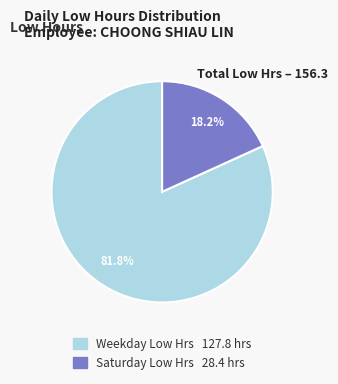

What portion of the pie excludes Saturday Low Hrs 28.4 hrs?

81.8%